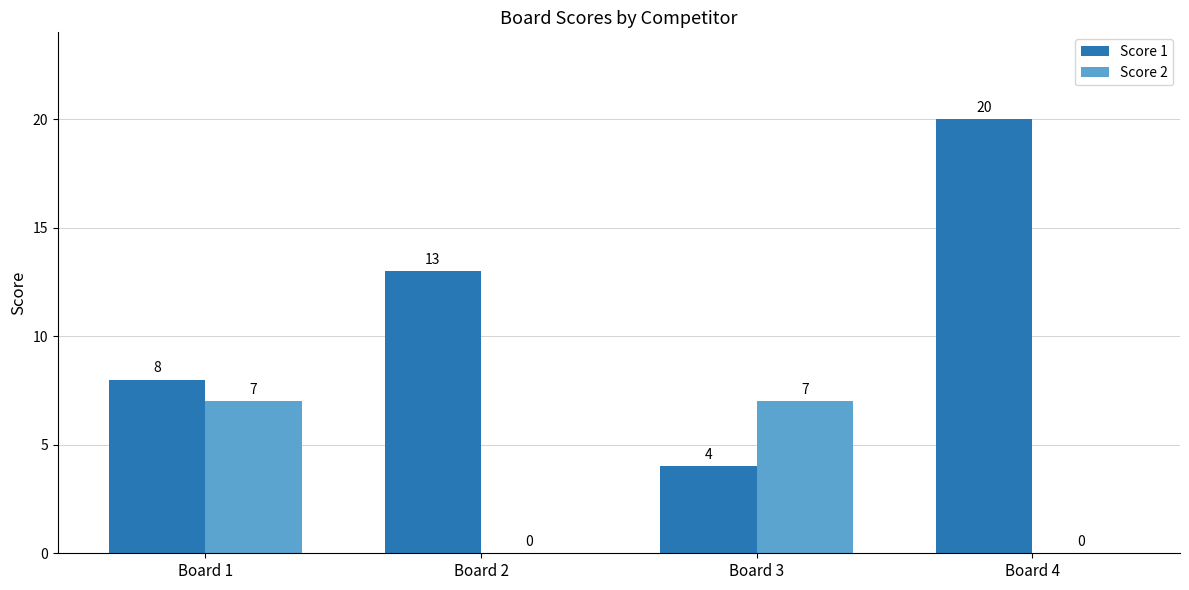

The value of Score 2 at Board 3 is 13. True or false?

False